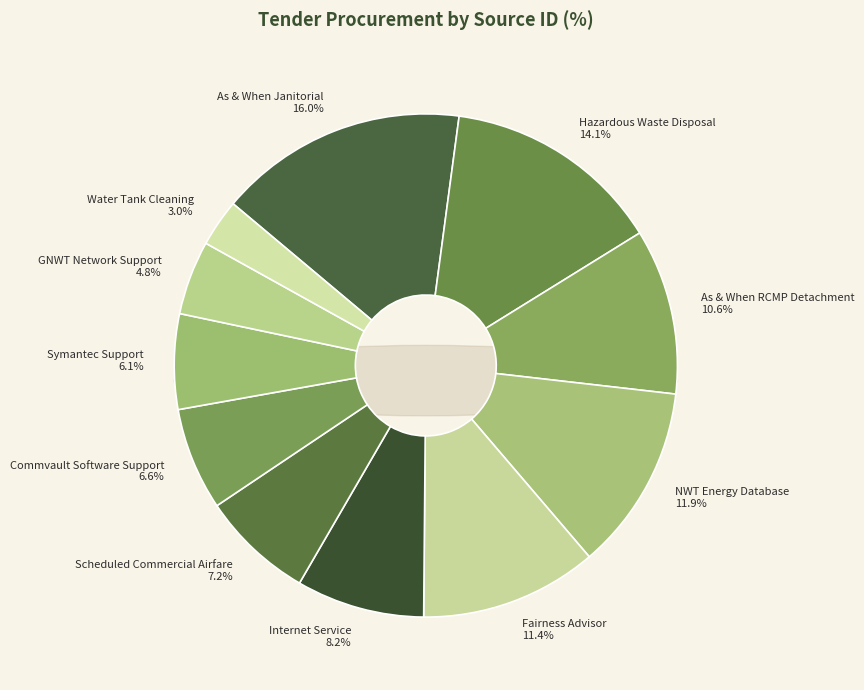

Between Commvault Software Support and Hazardous Waste Disposal, which is larger?

Hazardous Waste Disposal